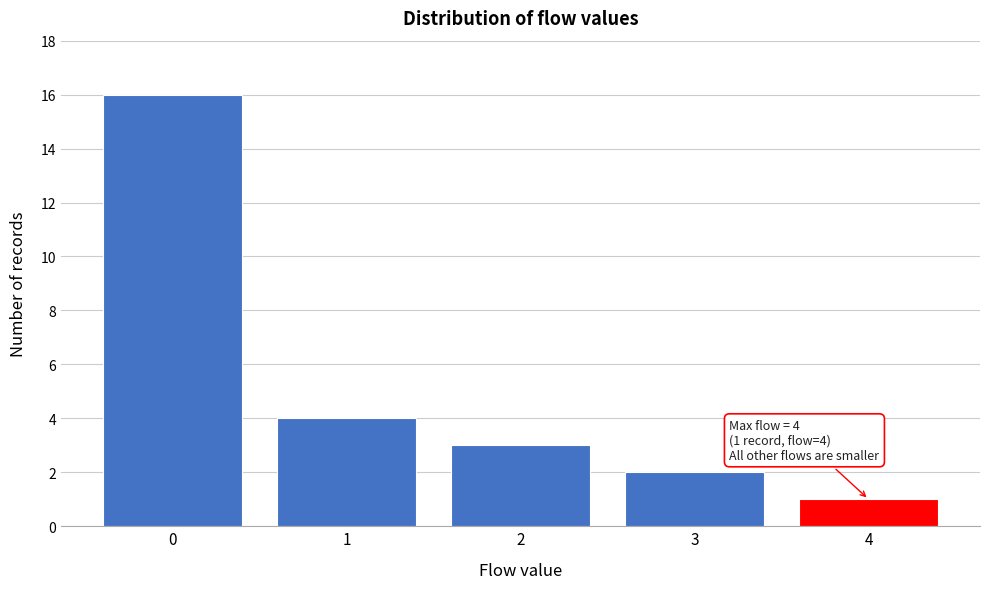

Over which range of the x-axis is the bar tallest?

-0.5 to 0.5